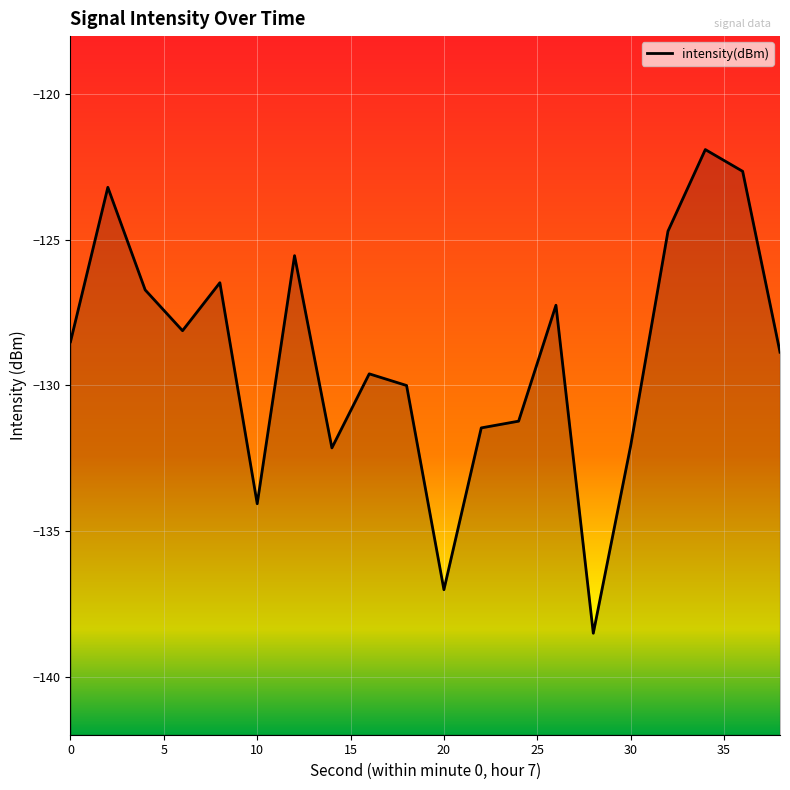

At which category does the data reach its first local valley?

6